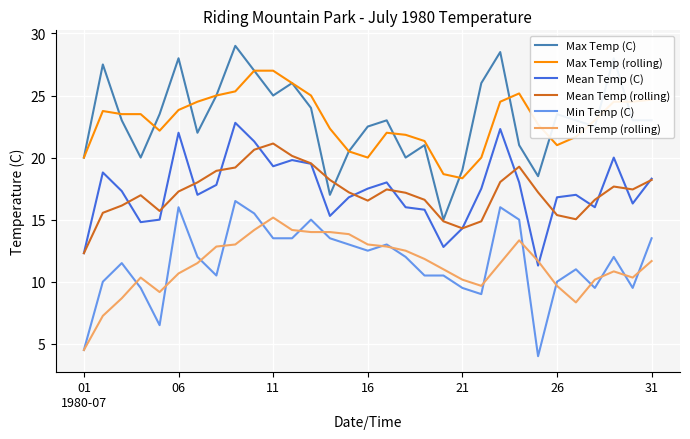

True or false: Mean Temp (rolling) and Max Temp (C) cross at least once.

True